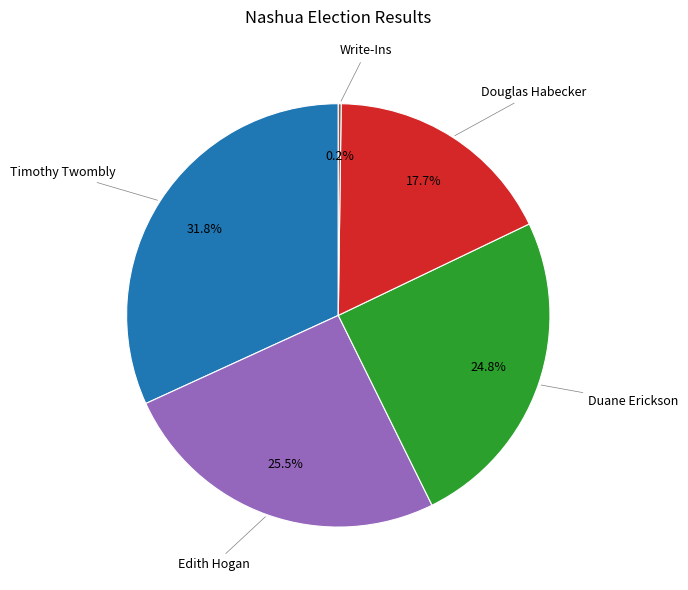

Is there a majority slice in this chart?

No